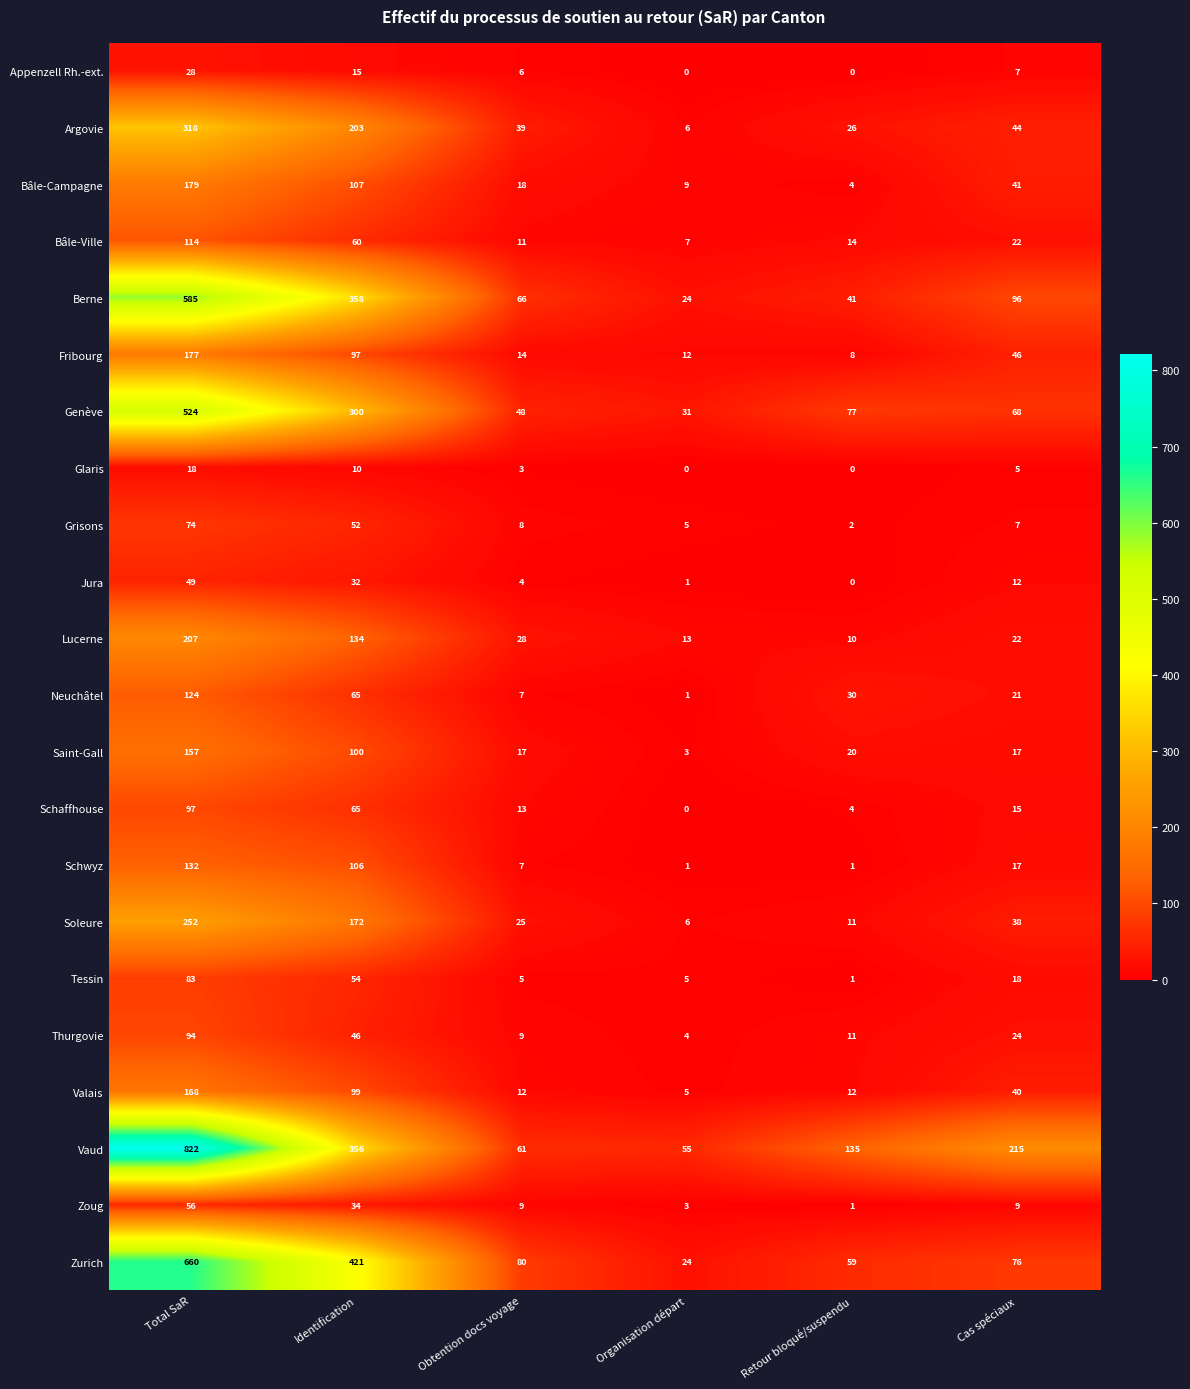

What is the sum of all Bâle-Campagne values?

358